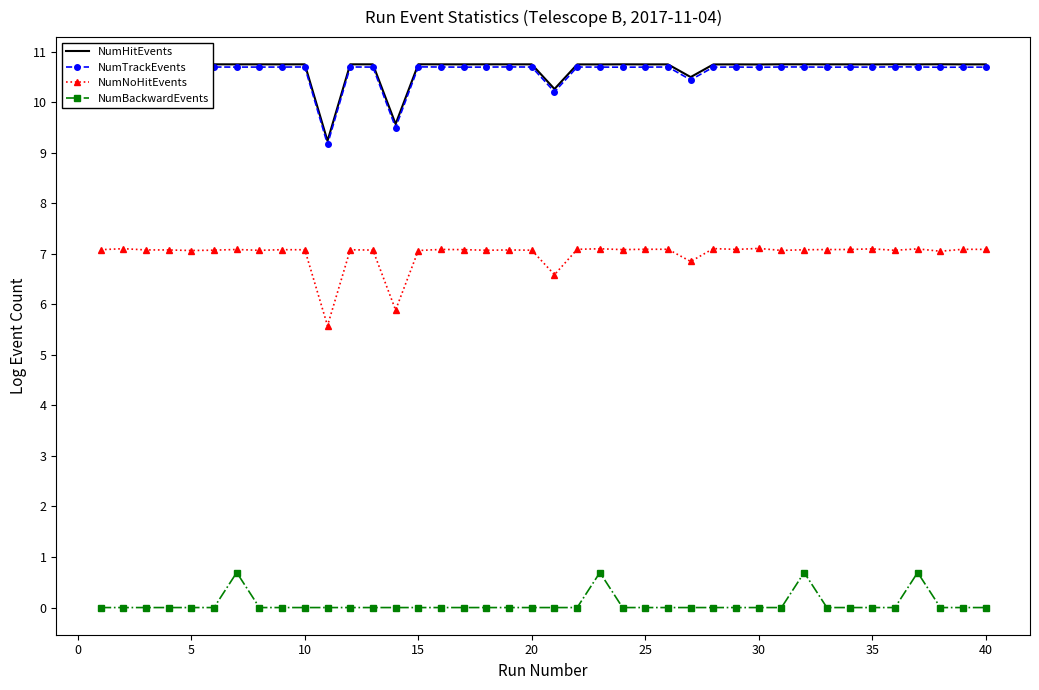

What is the sum of all NumNoHitEvents values?

279.8